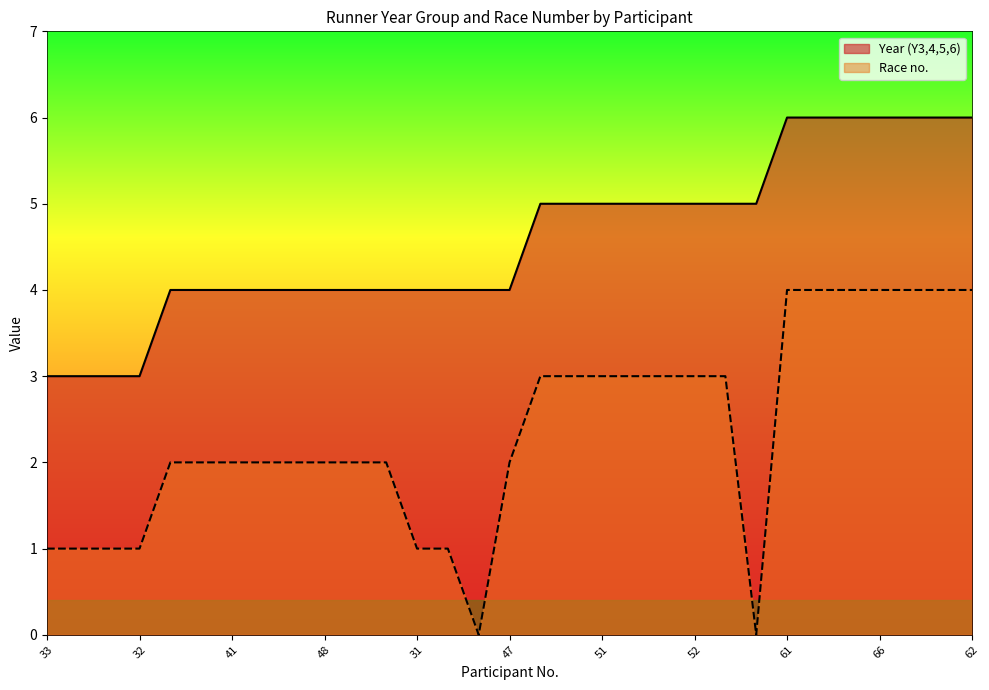

True or false: Race no. and Year (Y3,4,5,6) intersect in this chart.

False